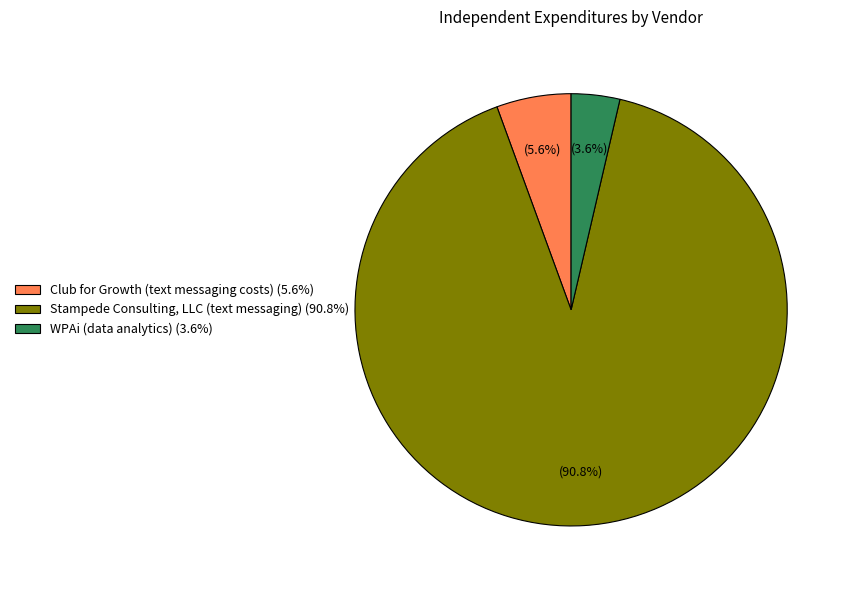

What percentage is the Club for Growth (text messaging costs) slice, to the nearest percent?

6%